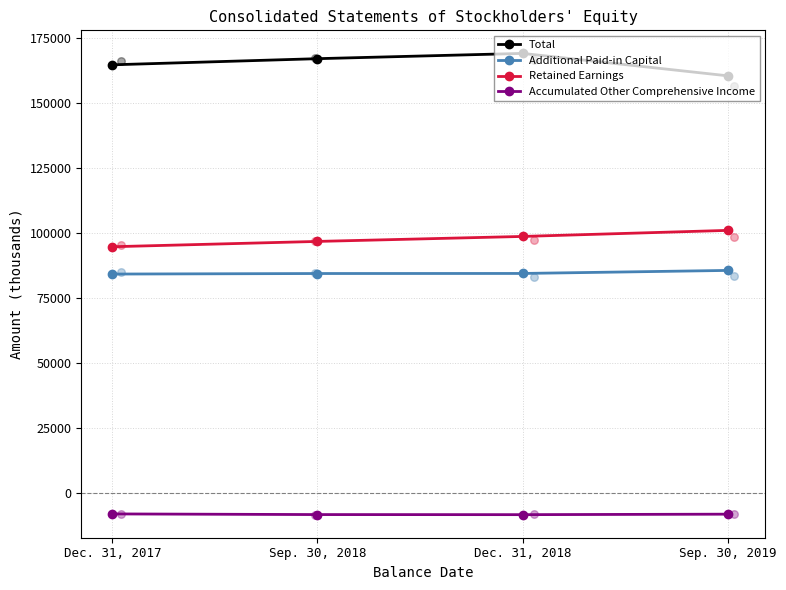

Which series has the largest Y range (max minus min)?

Total